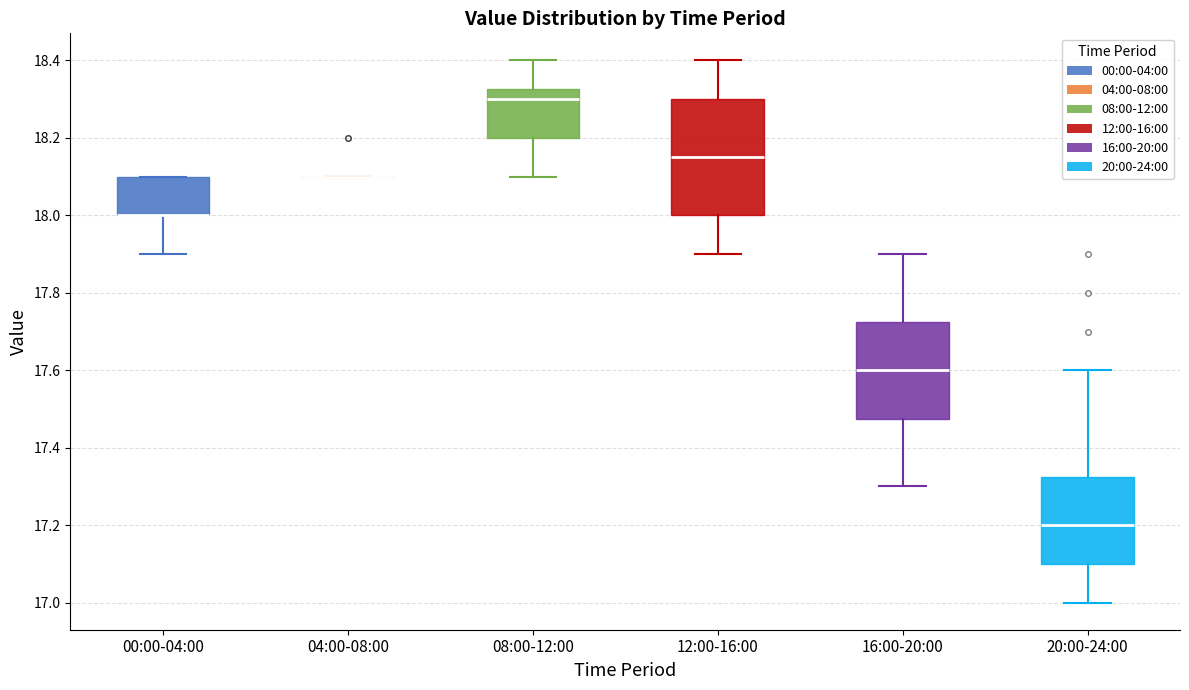

Reading left to right, read every box against the y-axis: the position of its median line, the range the box covers, and the ends of its whiskers. The values are not printed on the chart, so give them approximately, as read against the axis.

00:00-04:00: median 18.00 (drawn on the box's lower edge), box 18.00 to 18.10, whiskers 17.90 to 18.10
04:00-08:00: box collapsed to a line at 18.10, whiskers 18.10 to 18.10
08:00-12:00: median 18.30, box 18.20 to 18.32, whiskers 18.10 to 18.40
12:00-16:00: median 18.16, box 18.00 to 18.30, whiskers 17.90 to 18.40
16:00-20:00: median 17.60, box 17.48 to 17.72, whiskers 17.30 to 17.90
20:00-24:00: median 17.20, box 17.10 to 17.32, whiskers 17.00 to 17.60